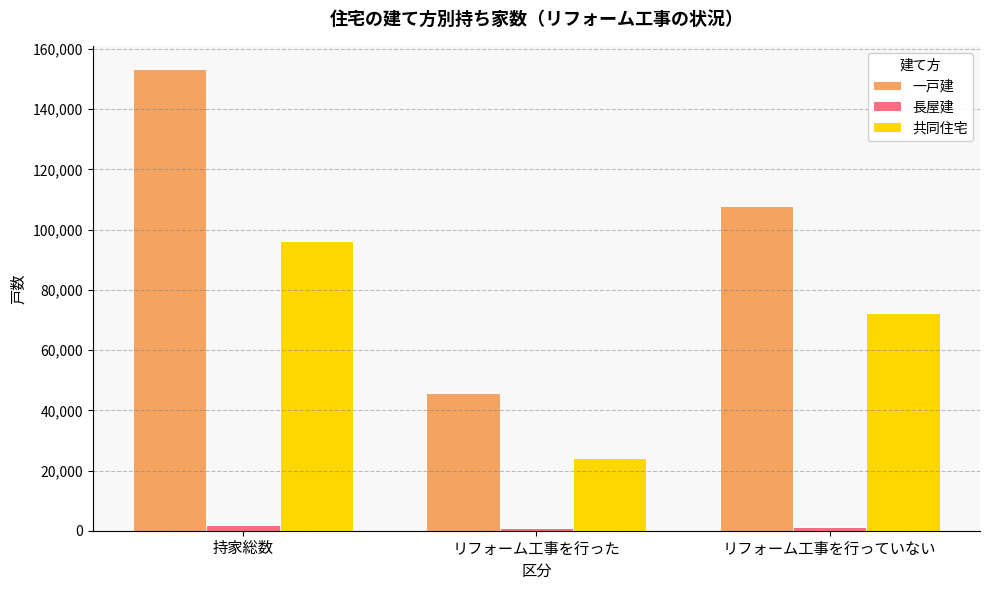

What is the sum of the 共同住宅 values at リフォーム工事を行っていない and 持家総数?

168800